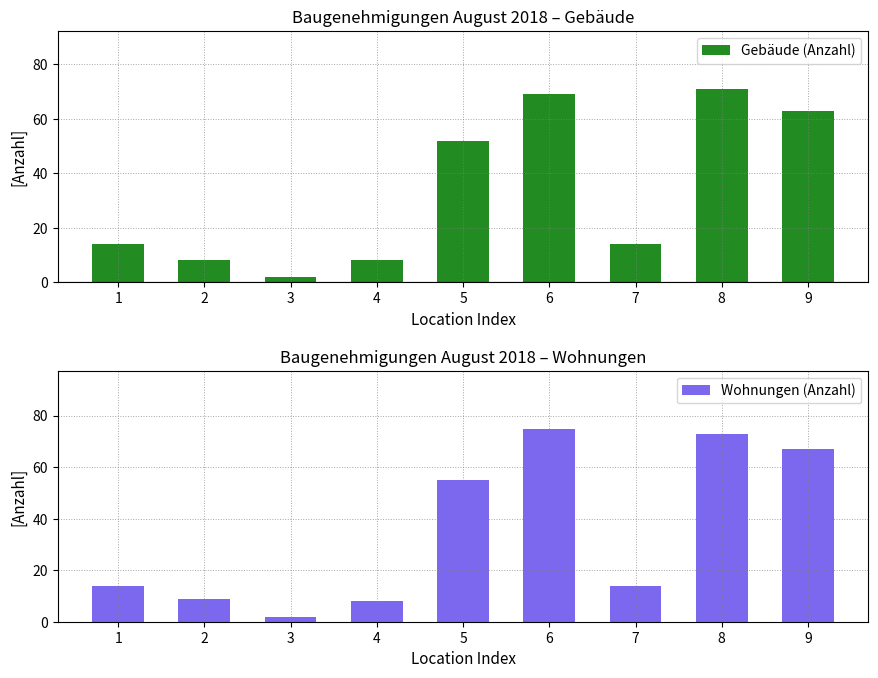

Reading left to right, extract all data points from this chart.

Gebäude (Anzahl): 1=14	2=8	3=2	4=8	5=52	6=69	7=14	8=71	9=63
Wohnungen (Anzahl): 1=14	2=9	3=2	4=8	5=55	6=75	7=14	8=73	9=67